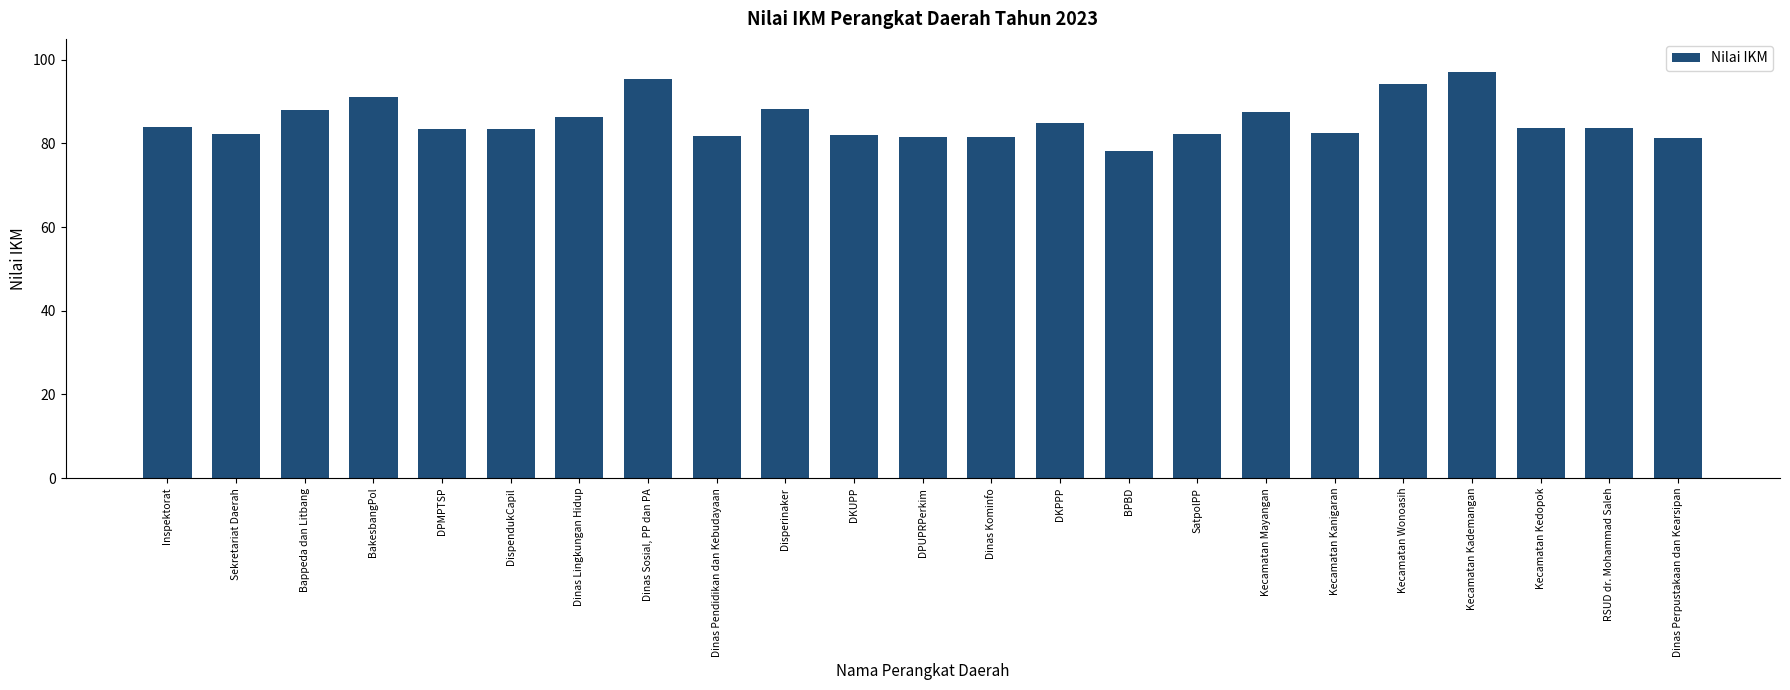

What position from the left is DispendukCapil?

6